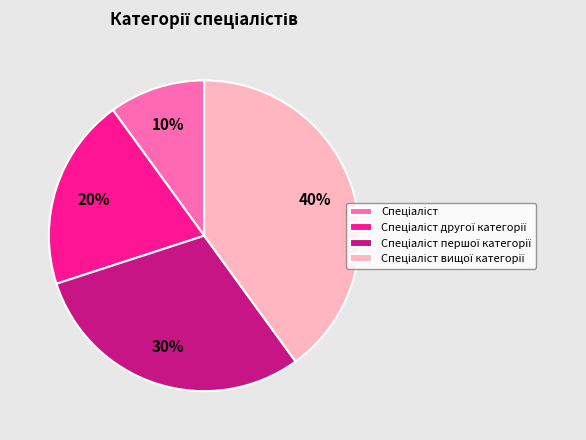

To the nearest percent, what is the difference between the largest and smallest slice percentages?

30%